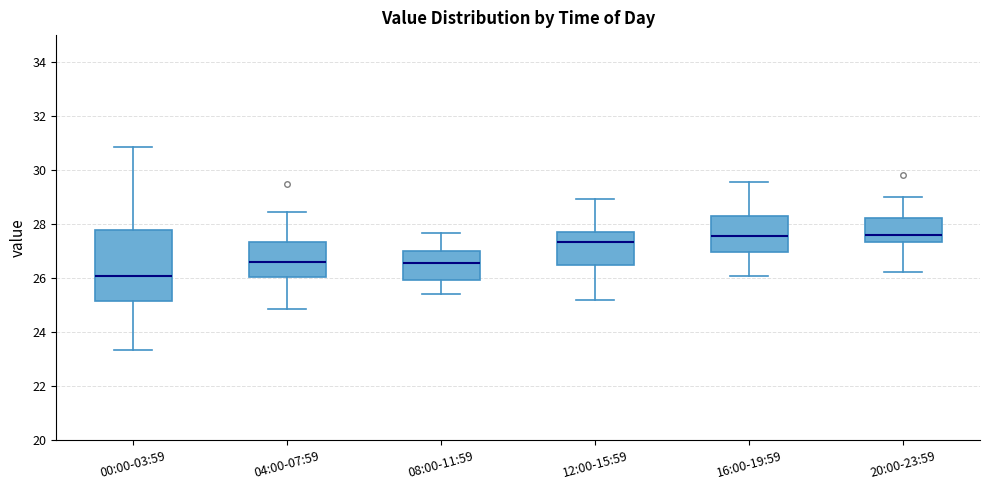

Where is the lower edge of the box for 16:00-19:59 on the y-axis? The values are not printed on the chart, so give them approximately, as read against the axis.

27.0